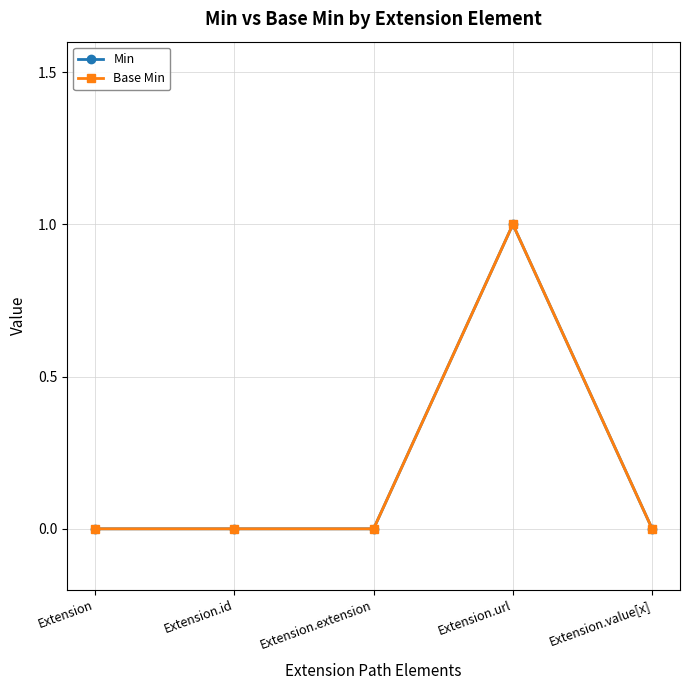

Which label corresponds to the largest value in the chart?

Extension.url